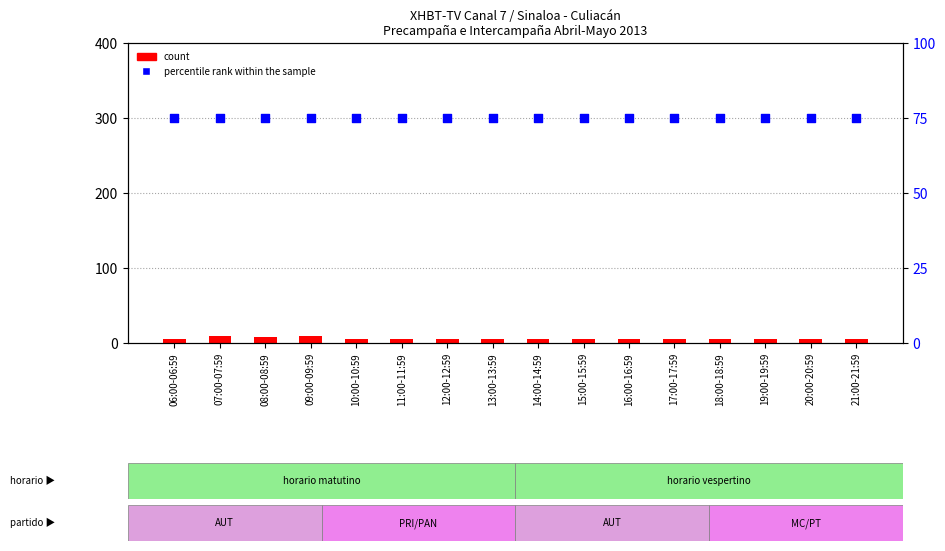

Which series has the largest total across all categories?

percentile rank within the sample